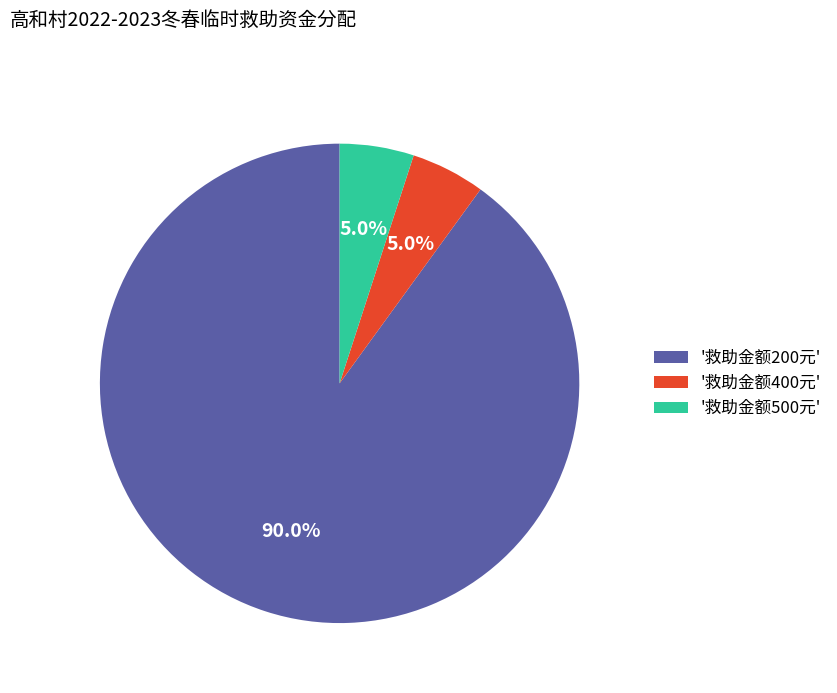

Is there any slice that represents more than half of the pie?

Yes